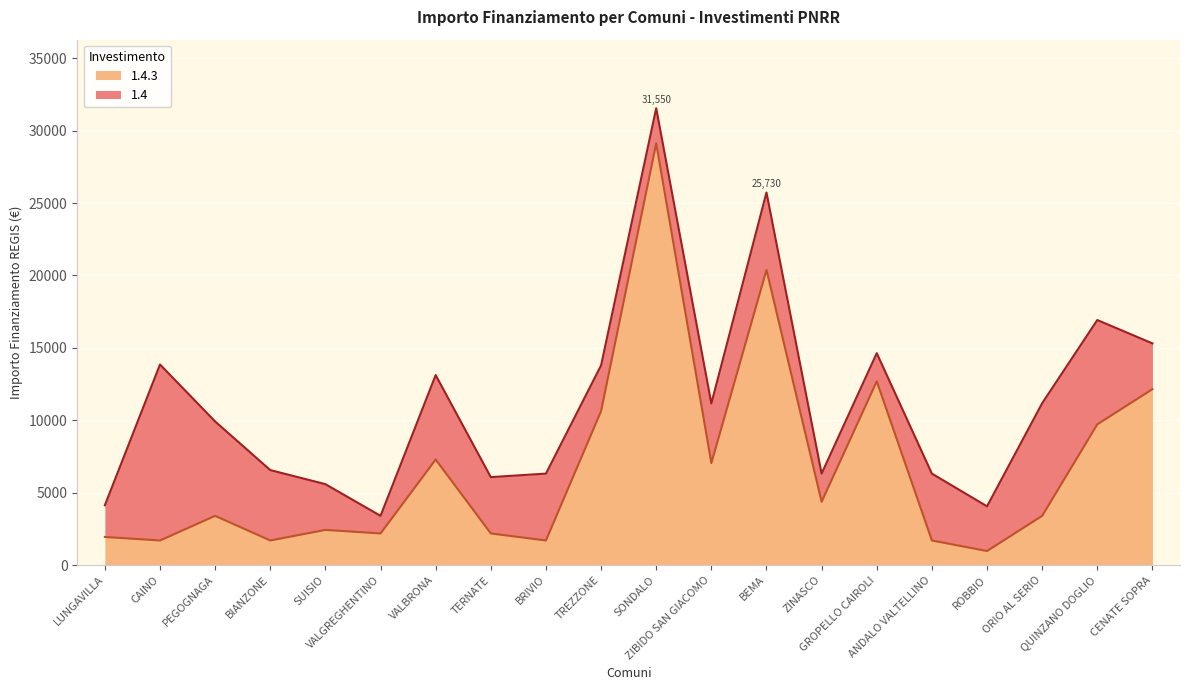

At which category does the chart reach its minimum across all series?

ROBBIO